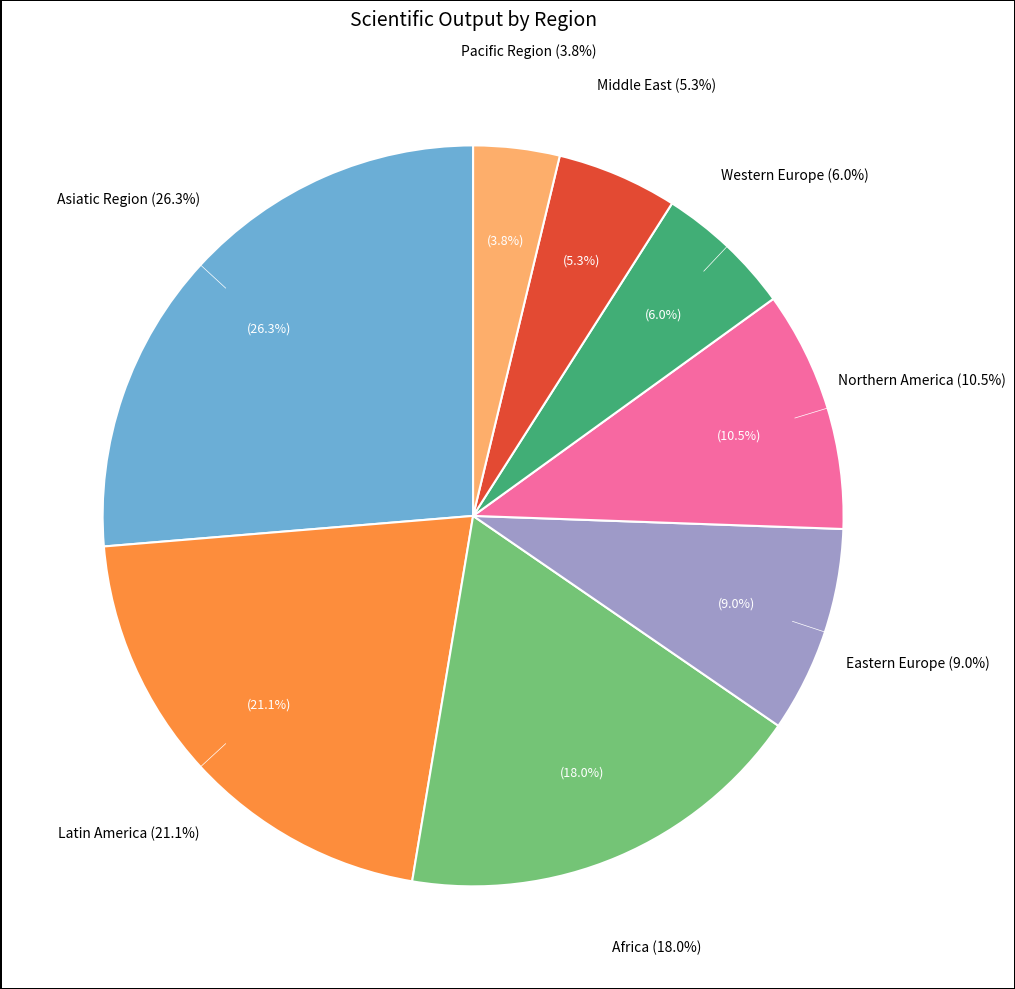

True or false: Northern America accounts for 11% of the total.

True